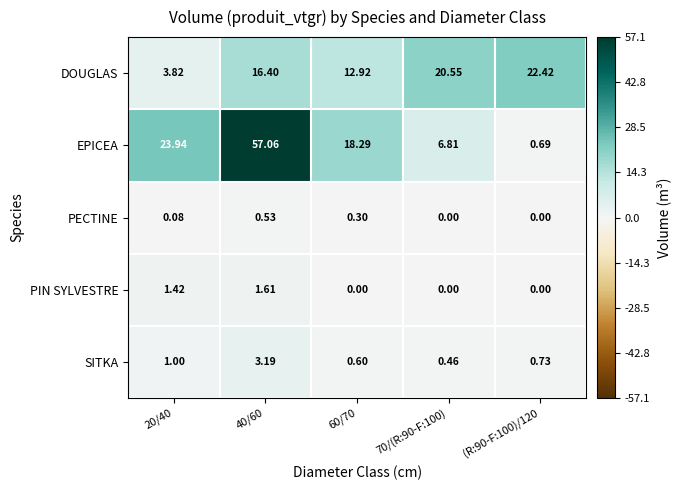

Rank the series by their maximum value, from lowest to highest.

PECTINE, PIN SYLVESTRE, SITKA, DOUGLAS, EPICEA